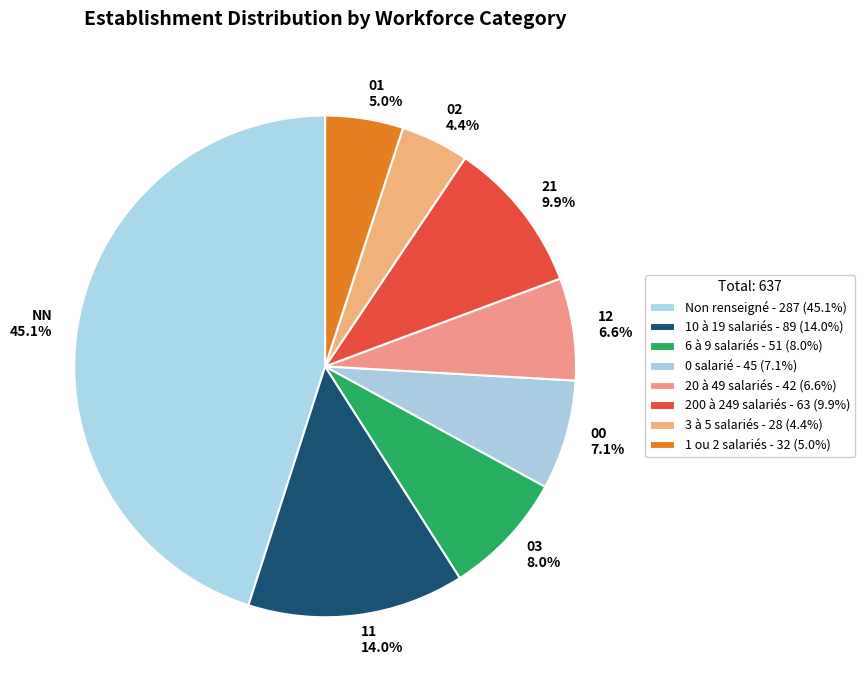

Is 00 7.1% the majority of the pie?

No